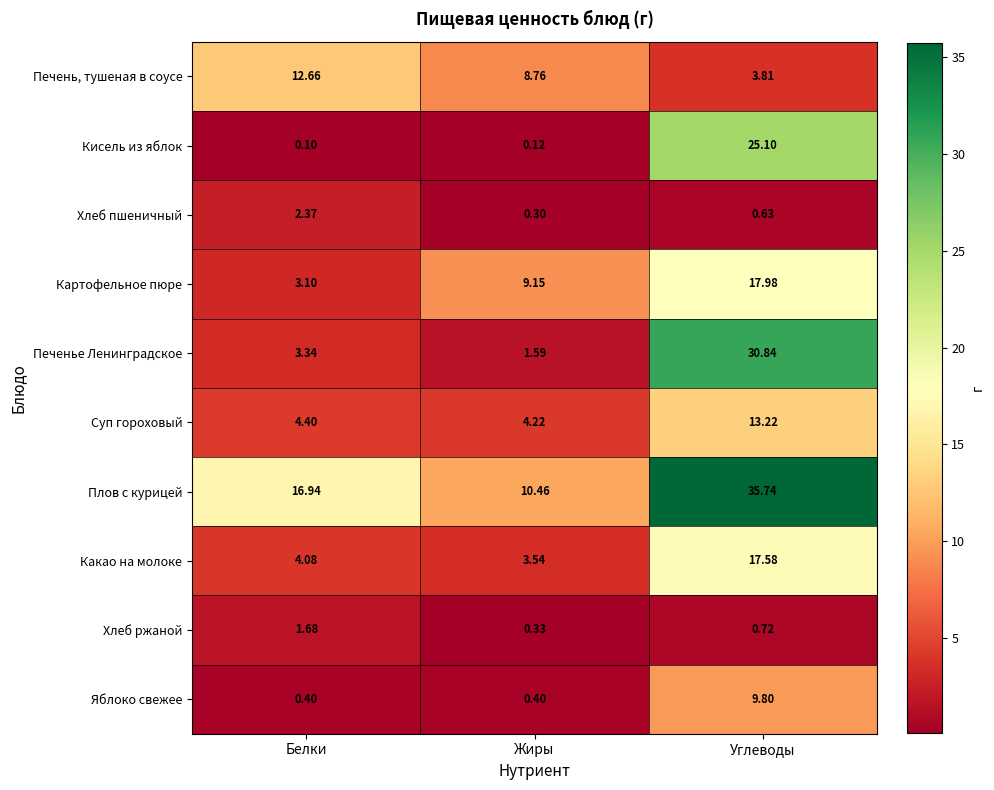

At which category does the chart reach its minimum across all series?

Белки